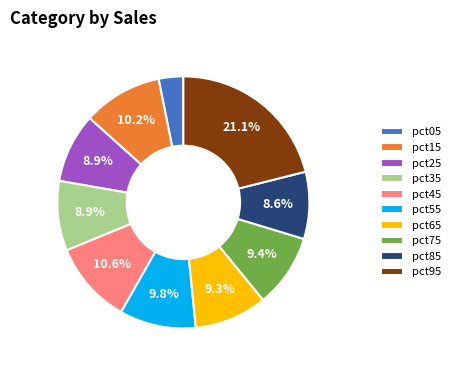

To the nearest percent, what is the difference between the pct45 and pct85 slice percentages?

2%